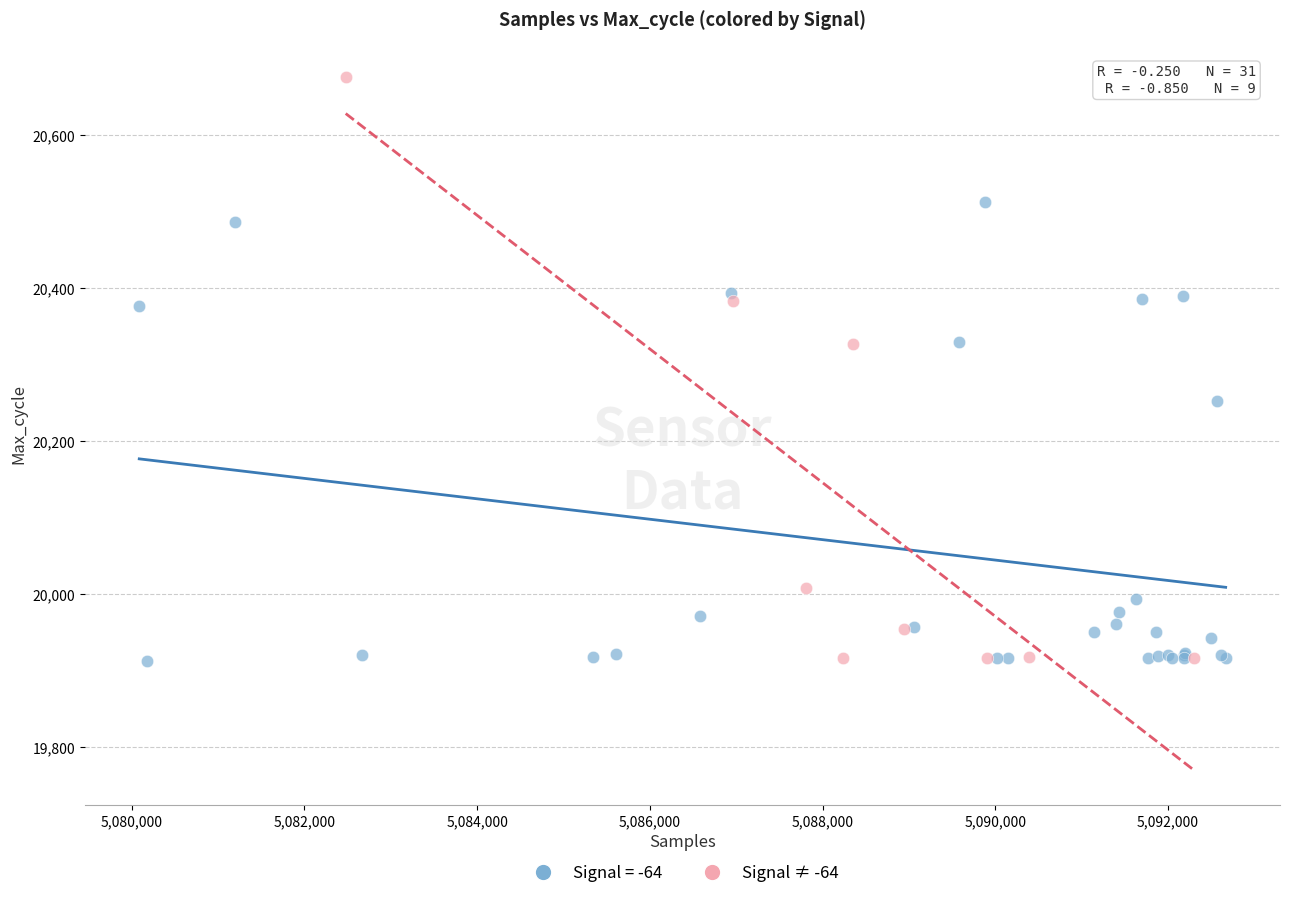

Which series has the largest Y range (max minus min)?

Signal ≠ -64